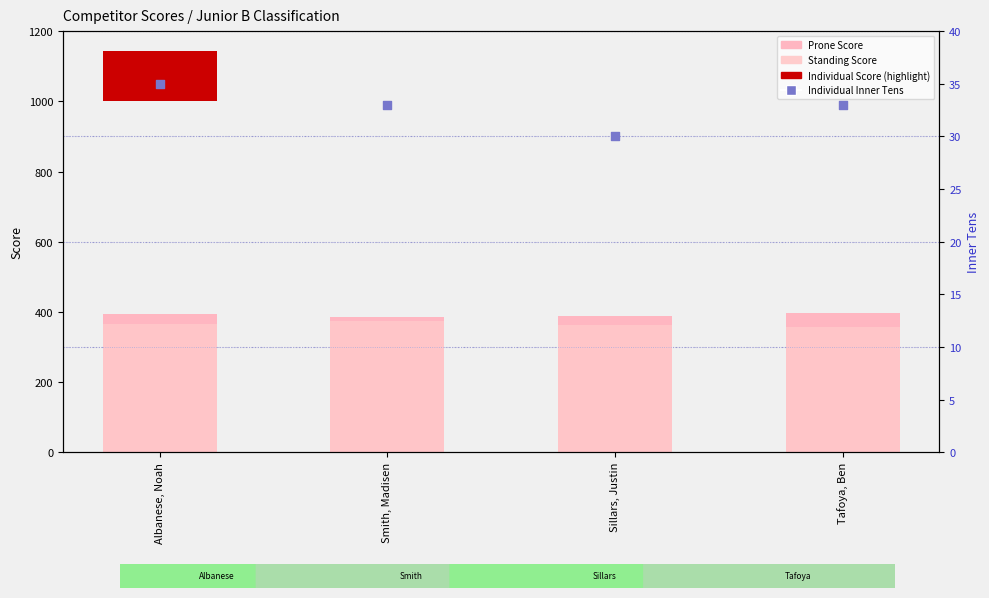

Is the value of Individual Inner Tens at Tafoya, Ben greater than the value of Standing Score at Smith, Madisen?

No